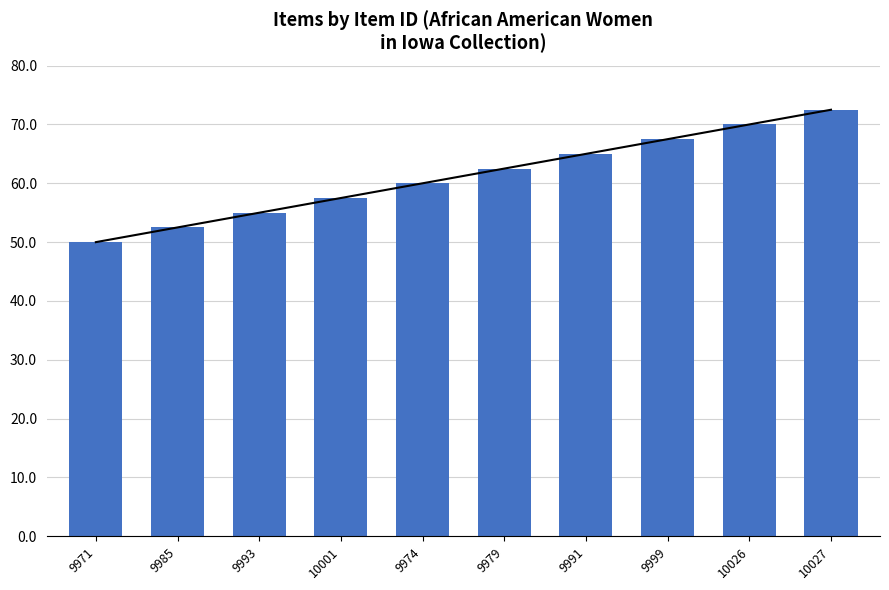

Where does the data first go above 62?

9979